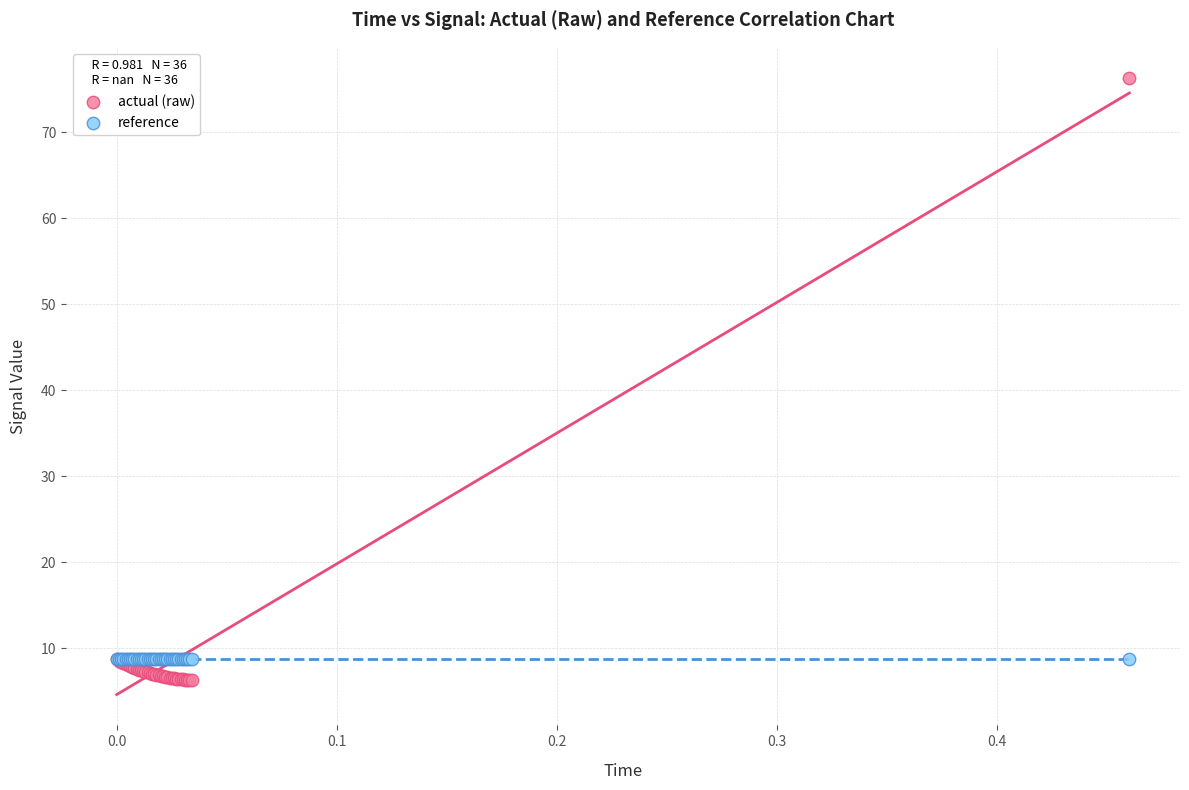

Which series reaches the minimum Y coordinate?

actual (raw)